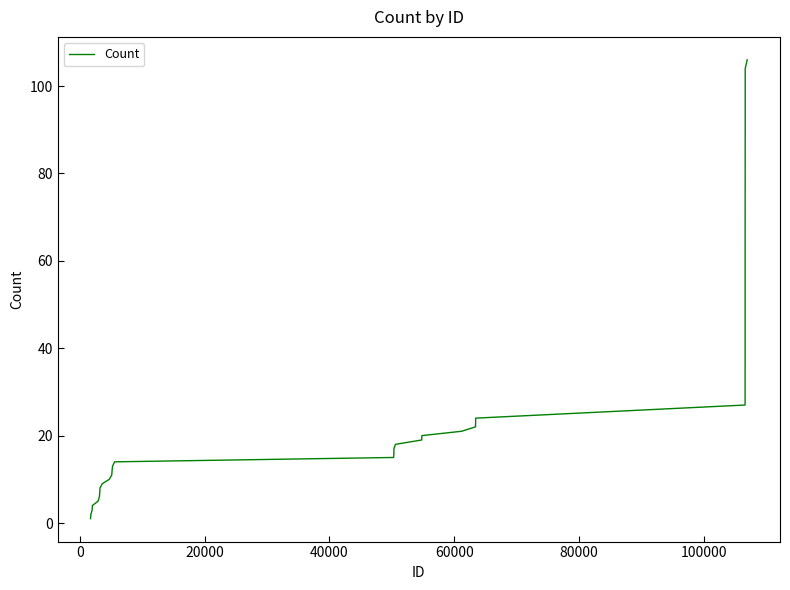

What is the difference between the maximum and minimum values?

105